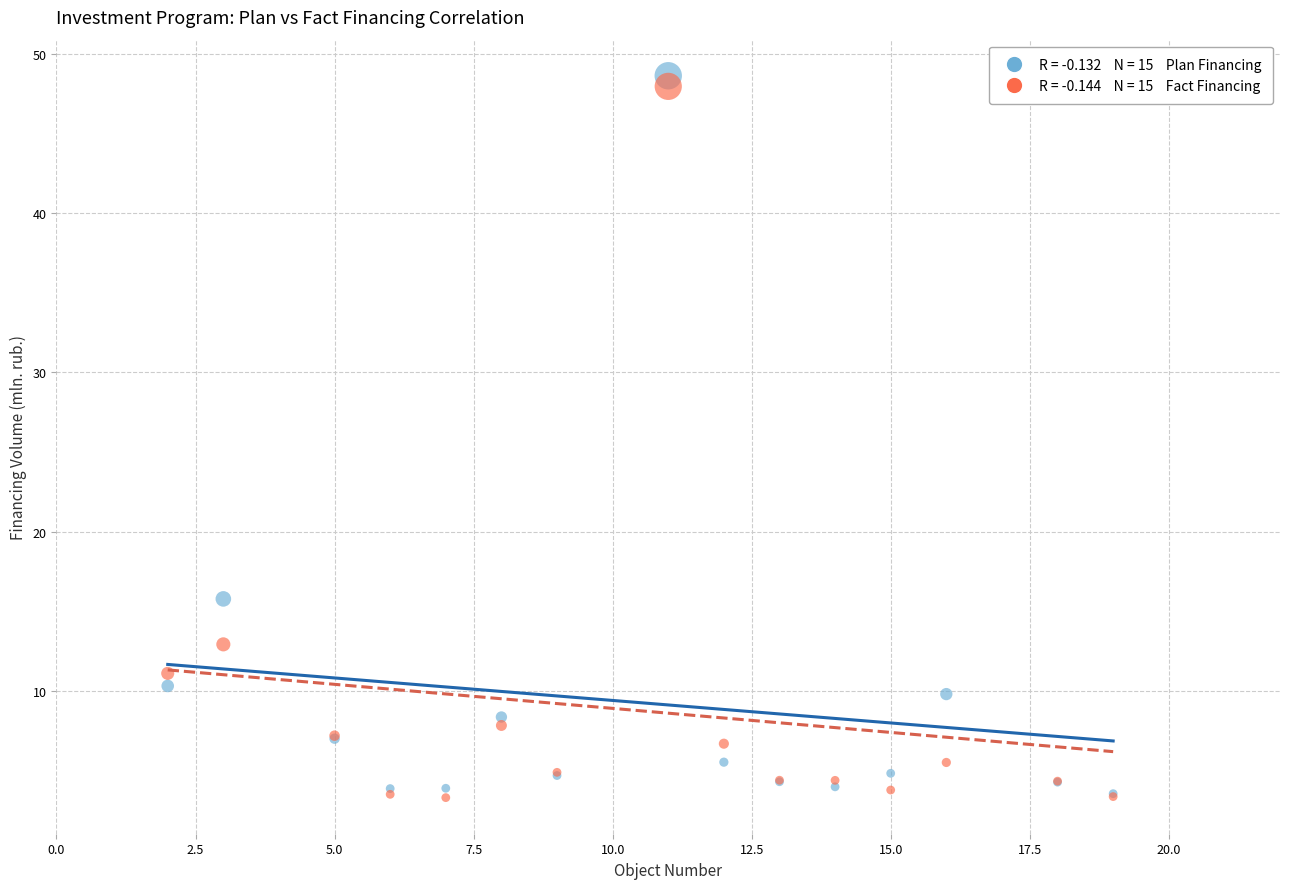

Across all series, what Y value is closest to 25?

15.8